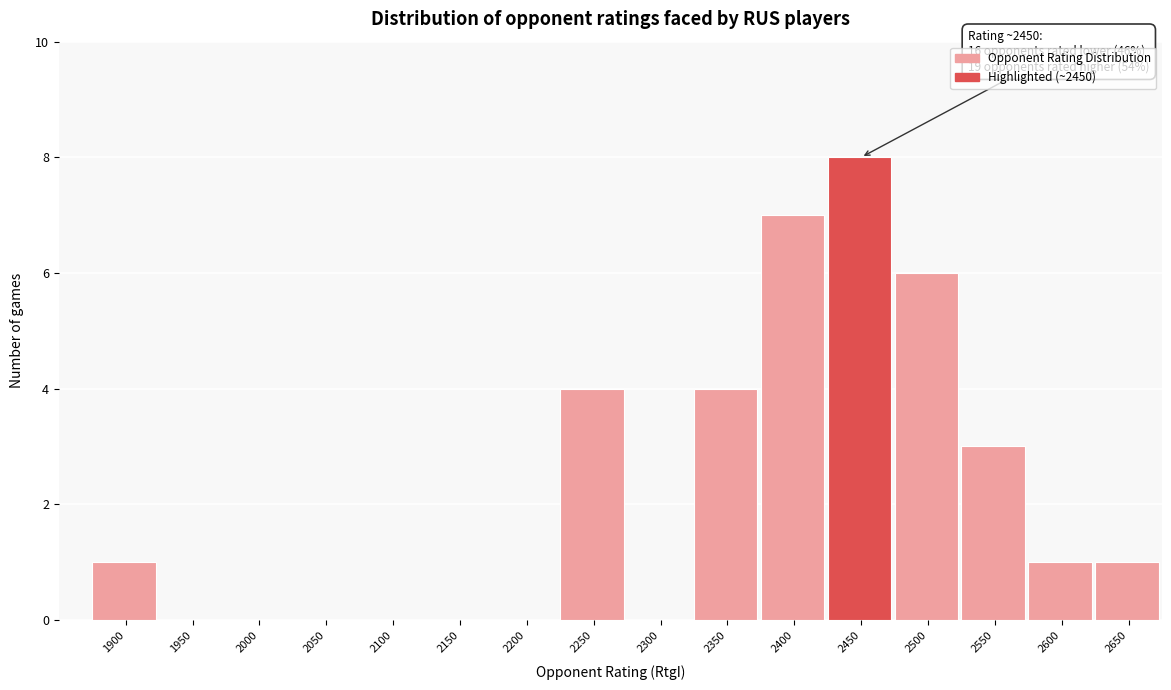

Reading left to right, transcribe all the data shown in this chart.

1900=1	1950=0	2000=0	2050=0	2100=0	2150=0	2200=0	2250=4	2300=0	2350=4	2400=7	2450=8	2500=6	2550=3	2600=1	2650=1